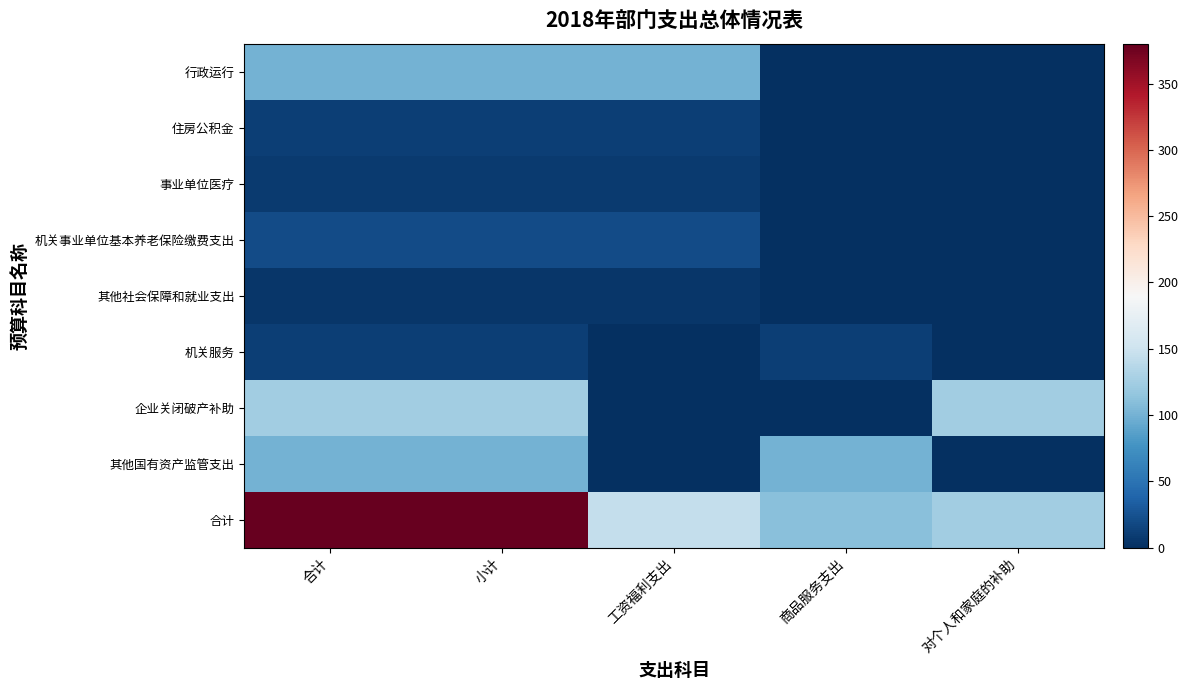

Reading right to left, what are all the values shown in this chart?

行政运行: 对个人和家庭的补助=0.0	商品服务支出=0.0	工资福利支出=100.0	小计=100.0	合计=100.0
住房公积金: 对个人和家庭的补助=0.0	商品服务支出=0.0	工资福利支出=11.5	小计=11.5	合计=11.5
事业单位医疗: 对个人和家庭的补助=0.0	商品服务支出=0.0	工资福利支出=8.0	小计=8.0	合计=8.0
机关事业单位基本养老保险缴费支出: 对个人和家庭的补助=0.0	商品服务支出=0.0	工资福利支出=20.0	小计=20.0	合计=20.0
其他社会保障和就业支出: 对个人和家庭的补助=0.0	商品服务支出=0.0	工资福利支出=5.7	小计=5.7	合计=5.7
机关服务: 对个人和家庭的补助=0.0	商品服务支出=10.9	工资福利支出=0.0	小计=10.9	合计=10.9
企业关闭破产补助: 对个人和家庭的补助=124.0	商品服务支出=0.0	工资福利支出=0.0	小计=124.0	合计=124.0
其他国有资产监管支出: 对个人和家庭的补助=0.0	商品服务支出=100.0	工资福利支出=0.0	小计=100.0	合计=100.0
合计: 对个人和家庭的补助=124.0	商品服务支出=110.9	工资福利支出=145.2	小计=380.1	合计=380.1